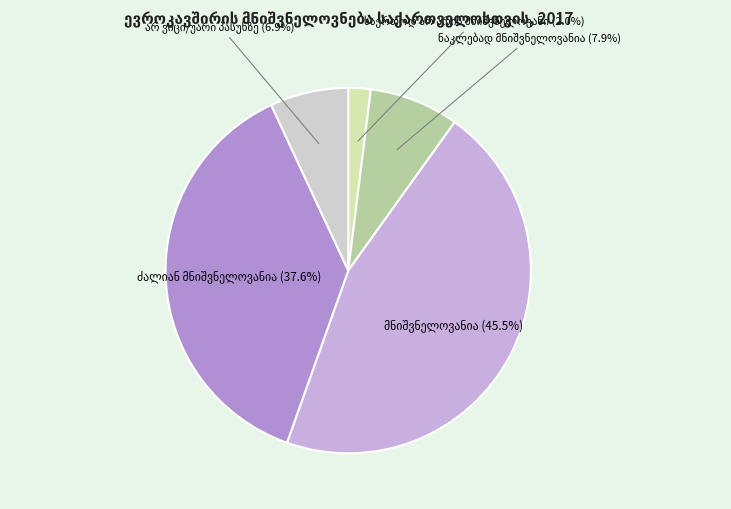

Does არ ვიცი/უარი პასუხზე represent more than half of the total?

No